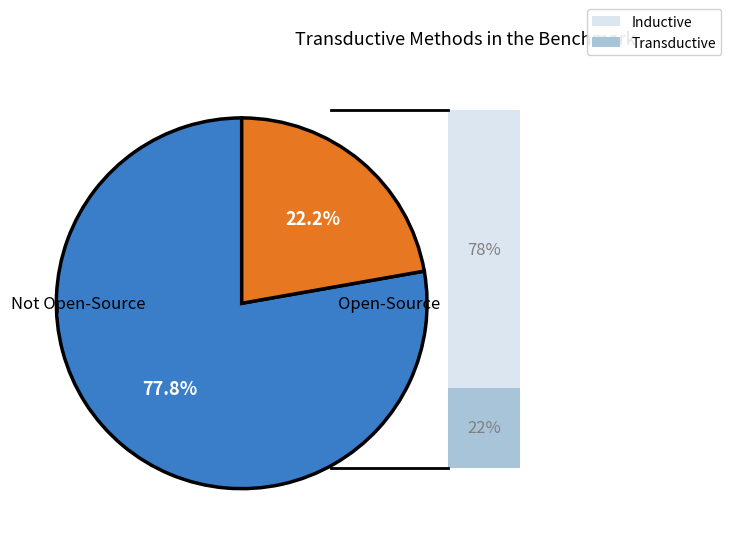

Is there a majority slice in this chart?

Yes